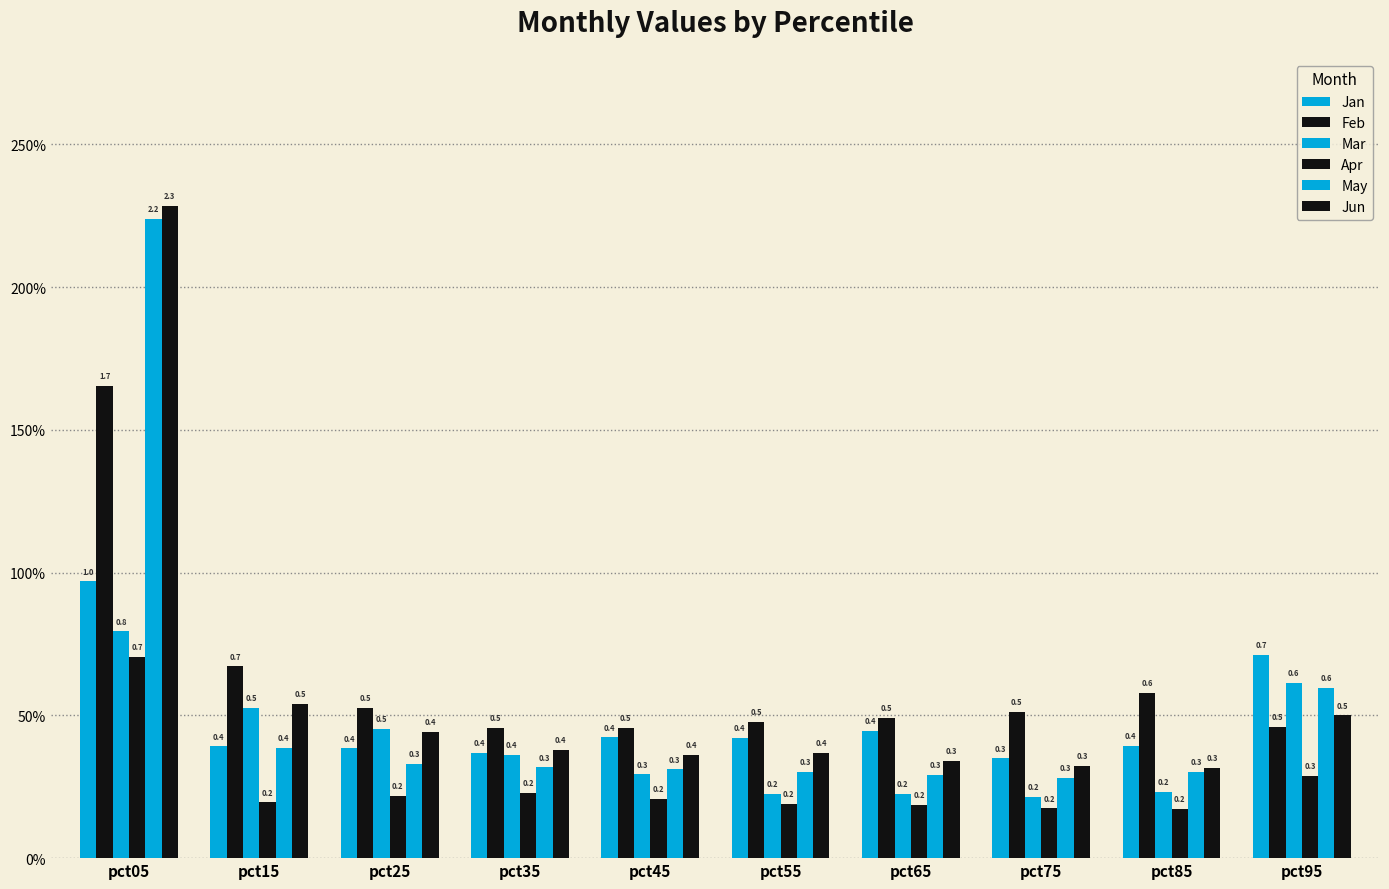

At how many categories does at least one series exceed 1?

1